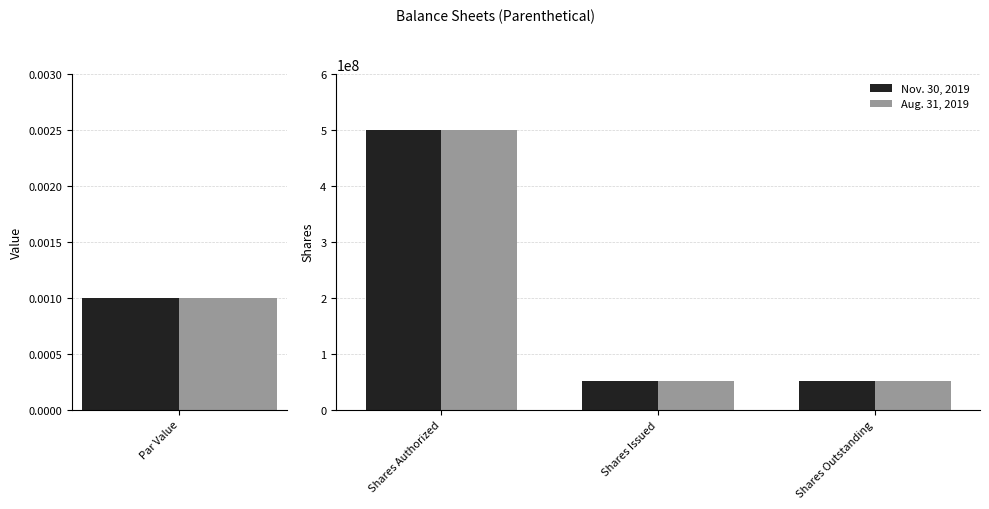

What is the value of the Aug. 31, 2019 bar at the 2nd from the left?

50500011